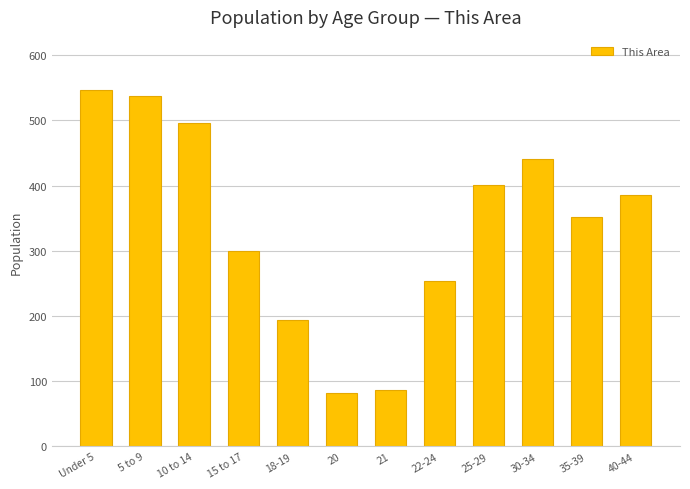

What is the maximum value shown in the chart?

546